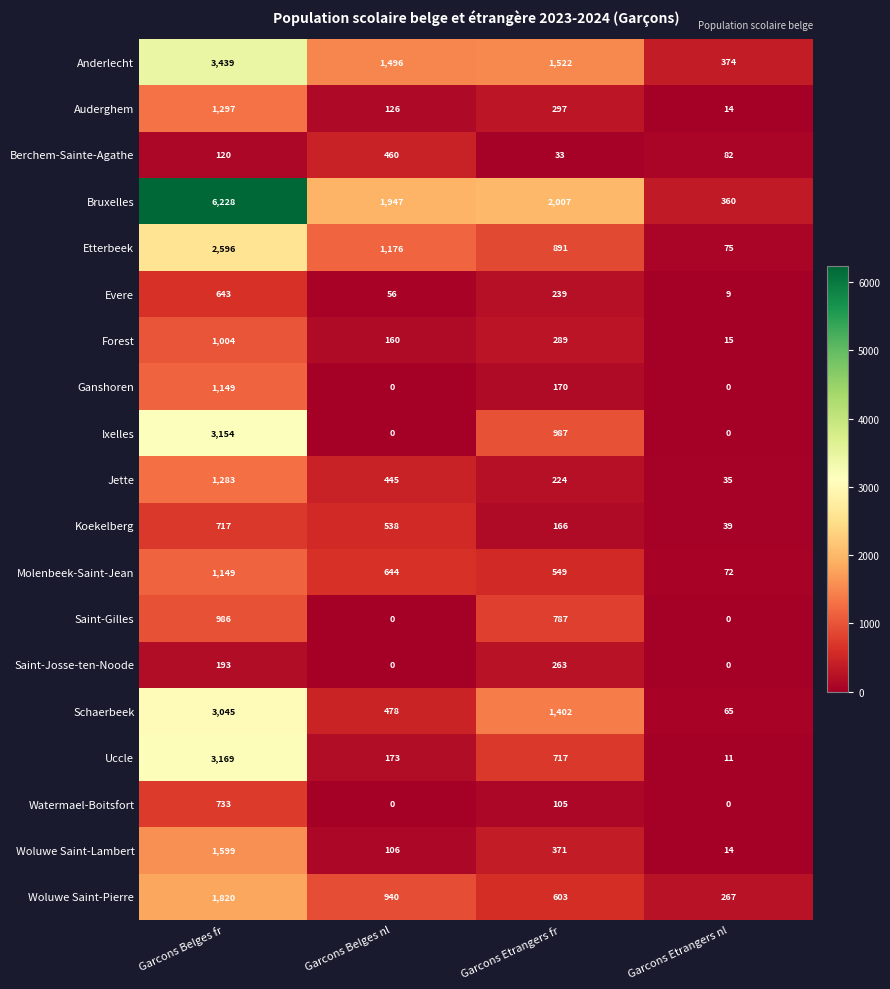

Read the Molenbeek-Saint-Jean value at Garcons Etrangers nl, to the nearest 50.

50